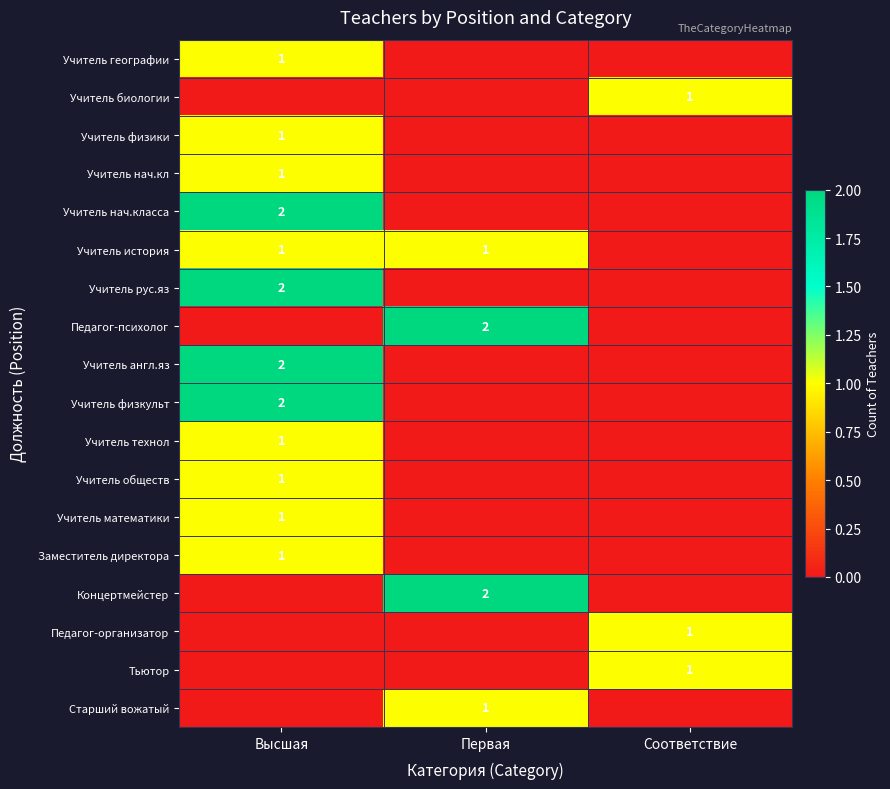

True or false: Заместитель директора has a value of 2 at Высшая.

False